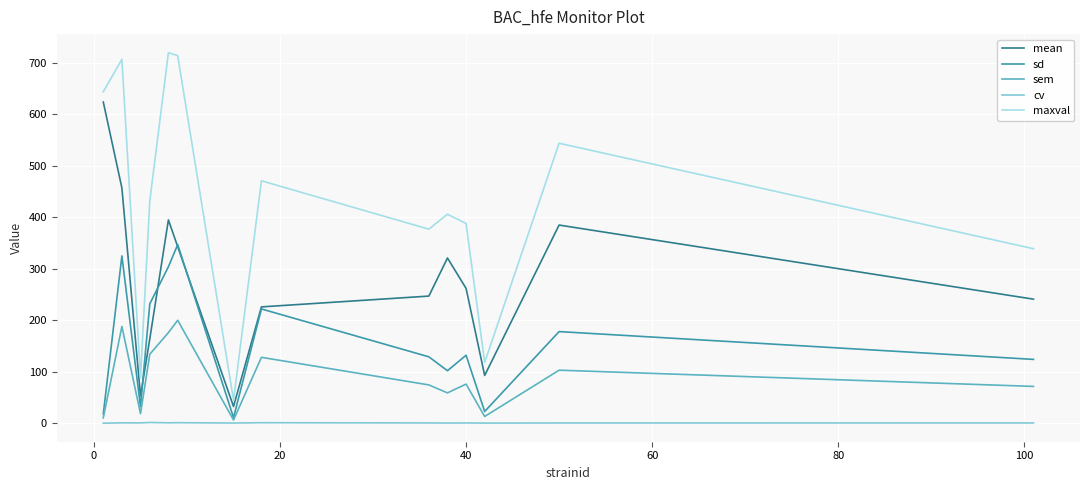

What is the maximum value for maxval?

720.0